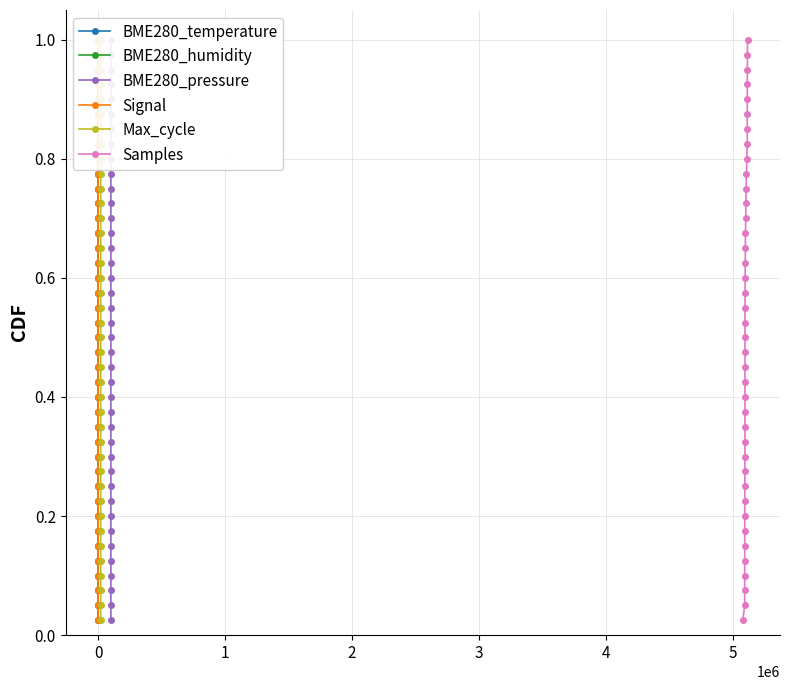

True or false: Max_cycle and Samples cross at least once.

False